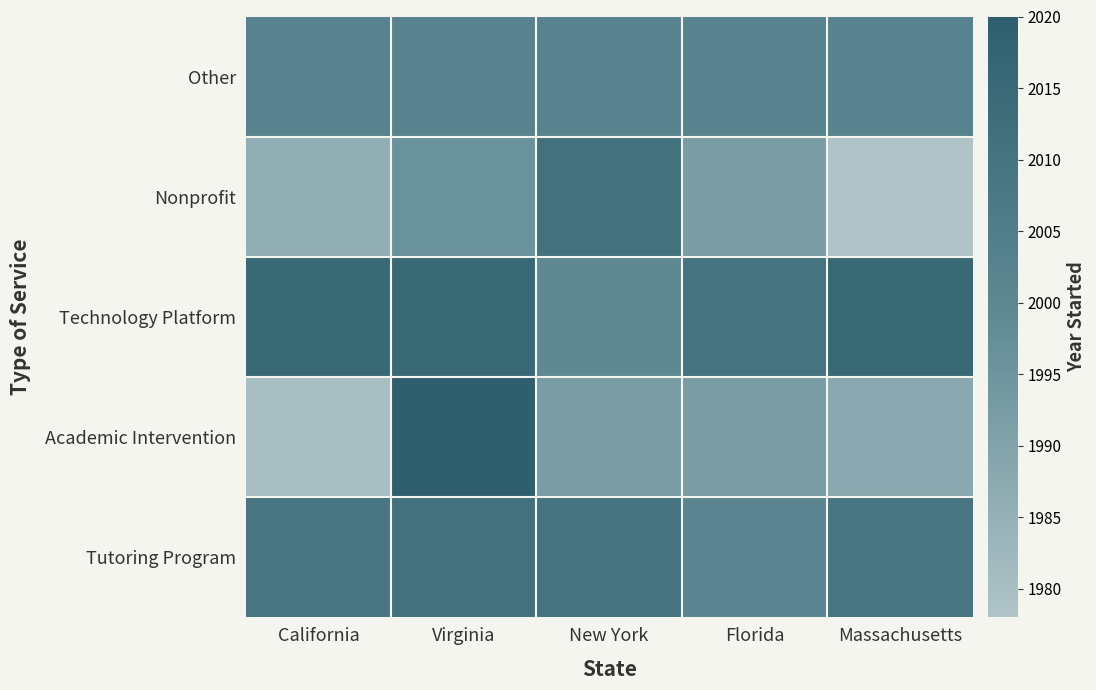

At Florida, list the series in order from largest to smallest.

Technology Platform, Other, Tutoring Program, Academic Intervention, Nonprofit